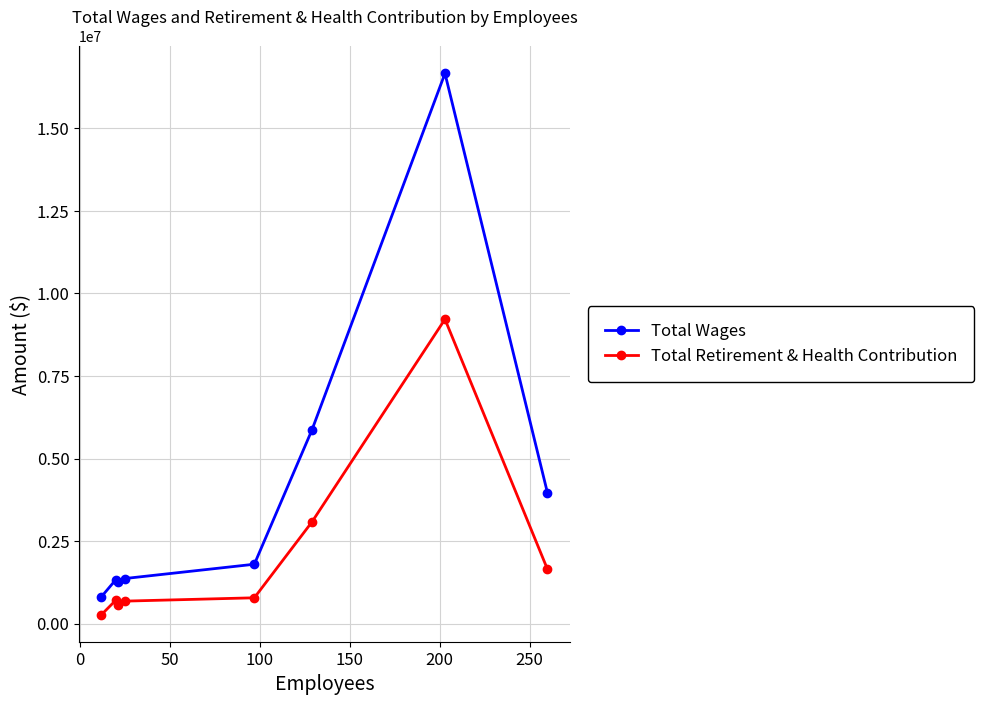

What is the difference between the maximum and second lowest values in the Total Retirement & Health Contribution series?

8640742